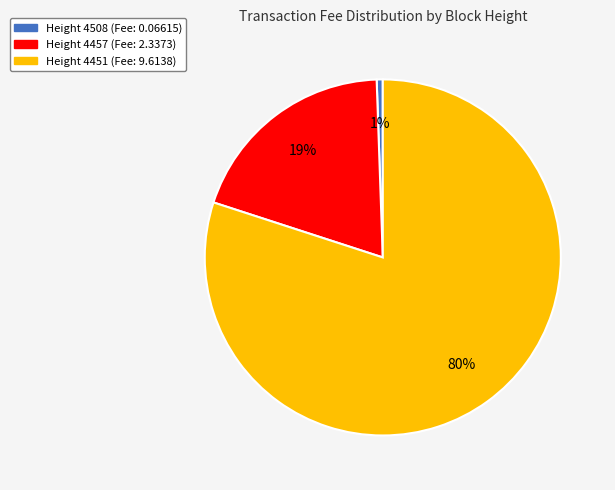

To the nearest percent, what is the average slice percentage?

33%